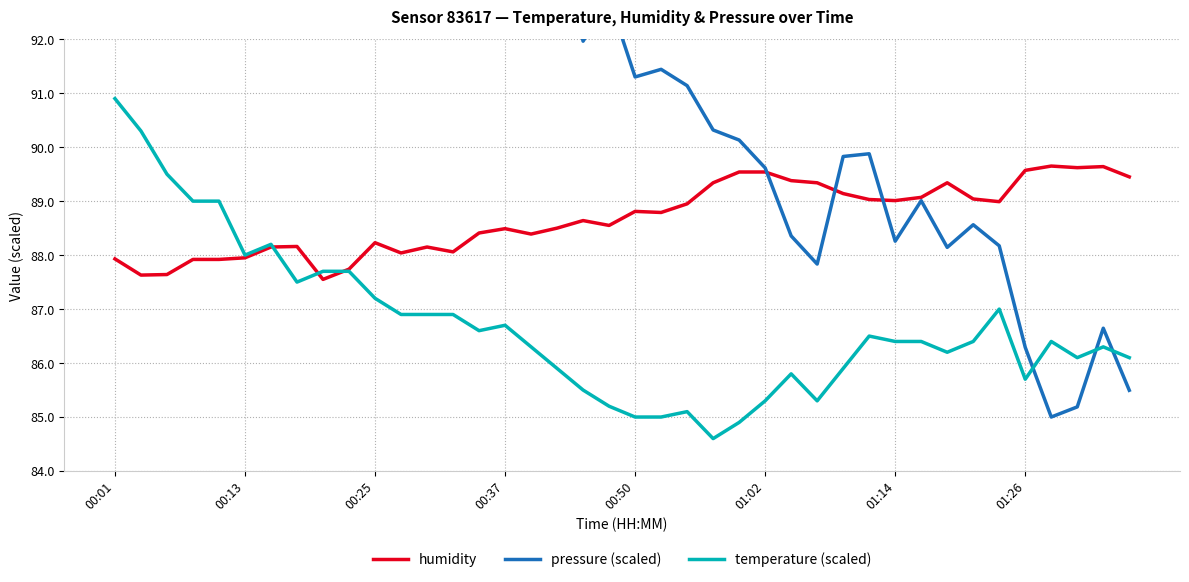

Which series has the widest spread of values?

pressure (scaled)